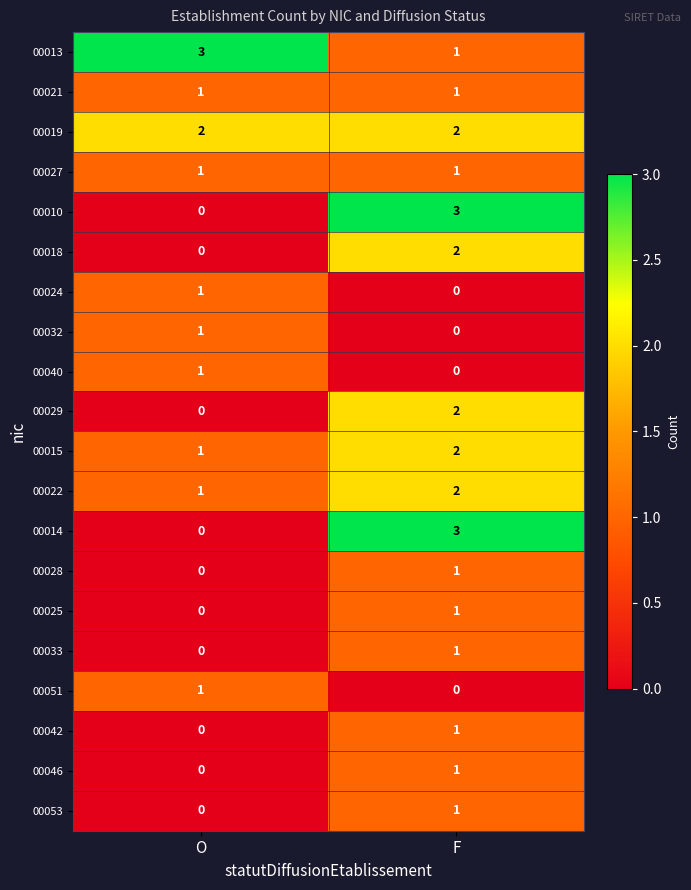

Is it true that 00019 equals 1 at F?

False